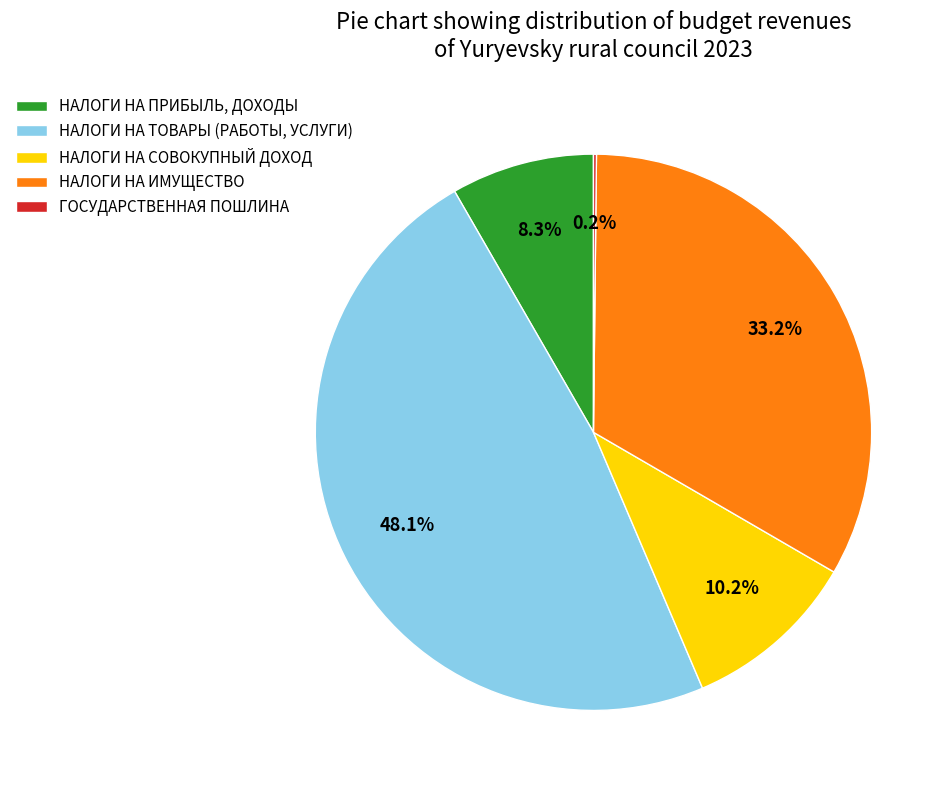

What is the largest slice in the pie chart?

НАЛОГИ НА ТОВАРЫ (РАБОТЫ, УСЛУГИ)